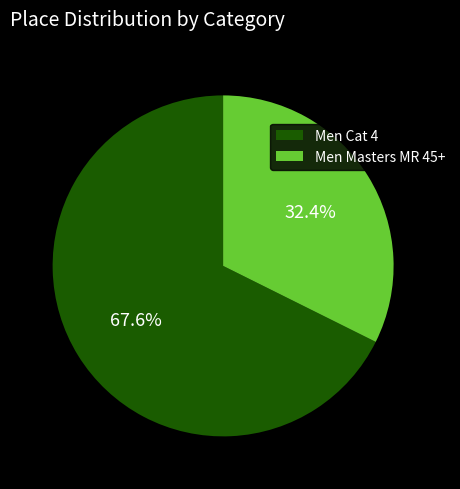

Is there any slice that represents more than half of the pie?

Yes